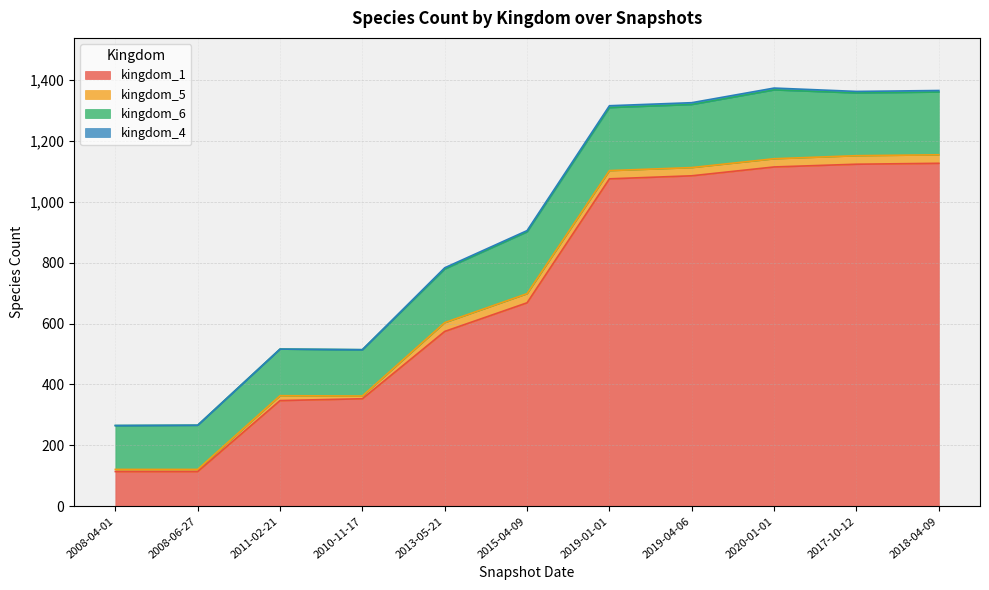

Which series has the widest spread of values?

kingdom_1